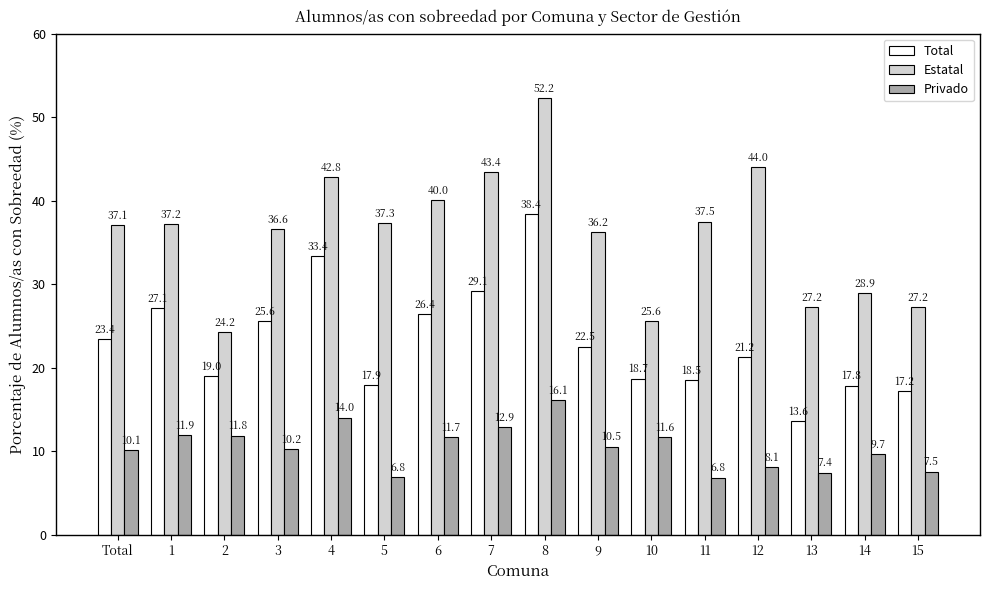

What position from the right is 15?

1